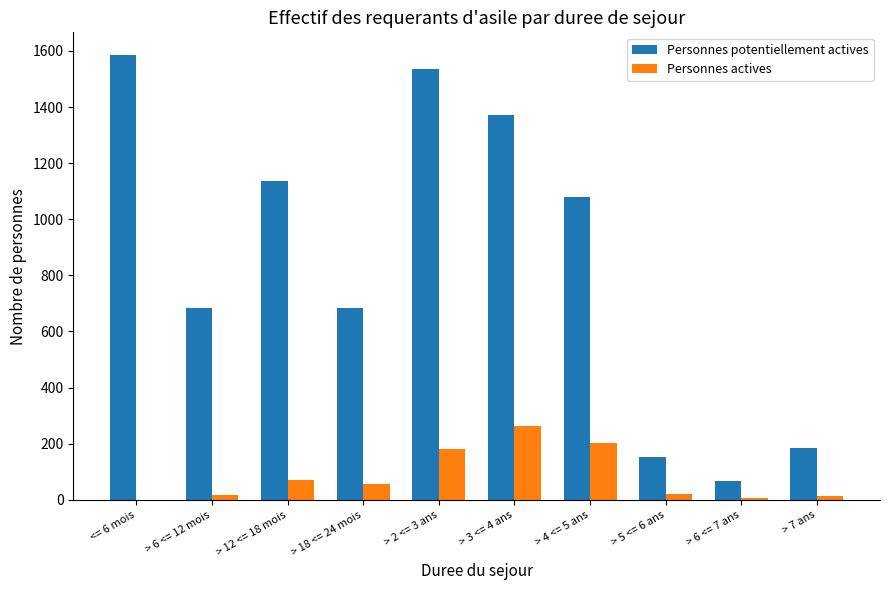

Which category has the highest value across all series?

<= 6 mois